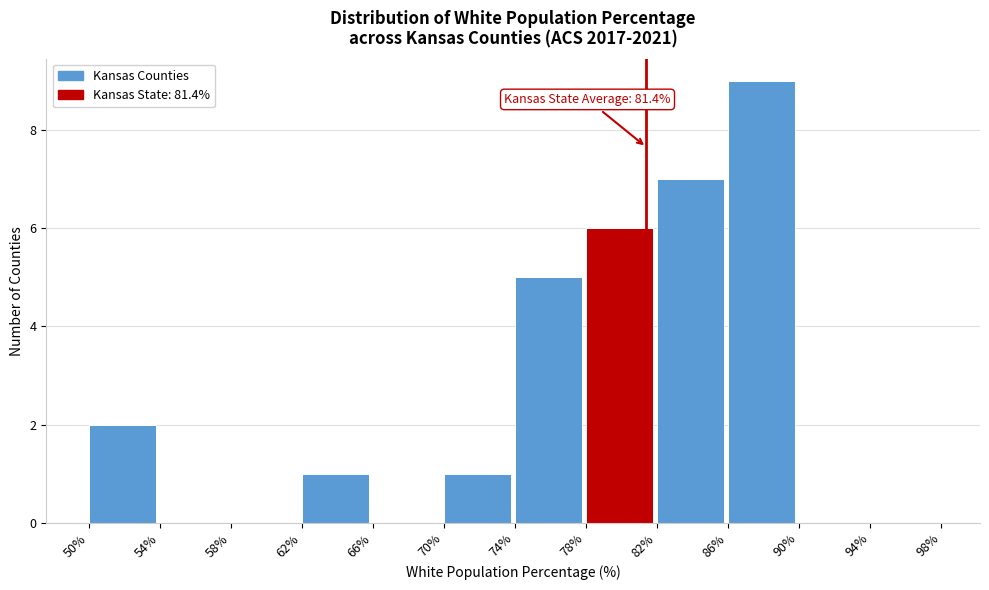

Over which range of the x-axis is the bar tallest?

86% to 90%